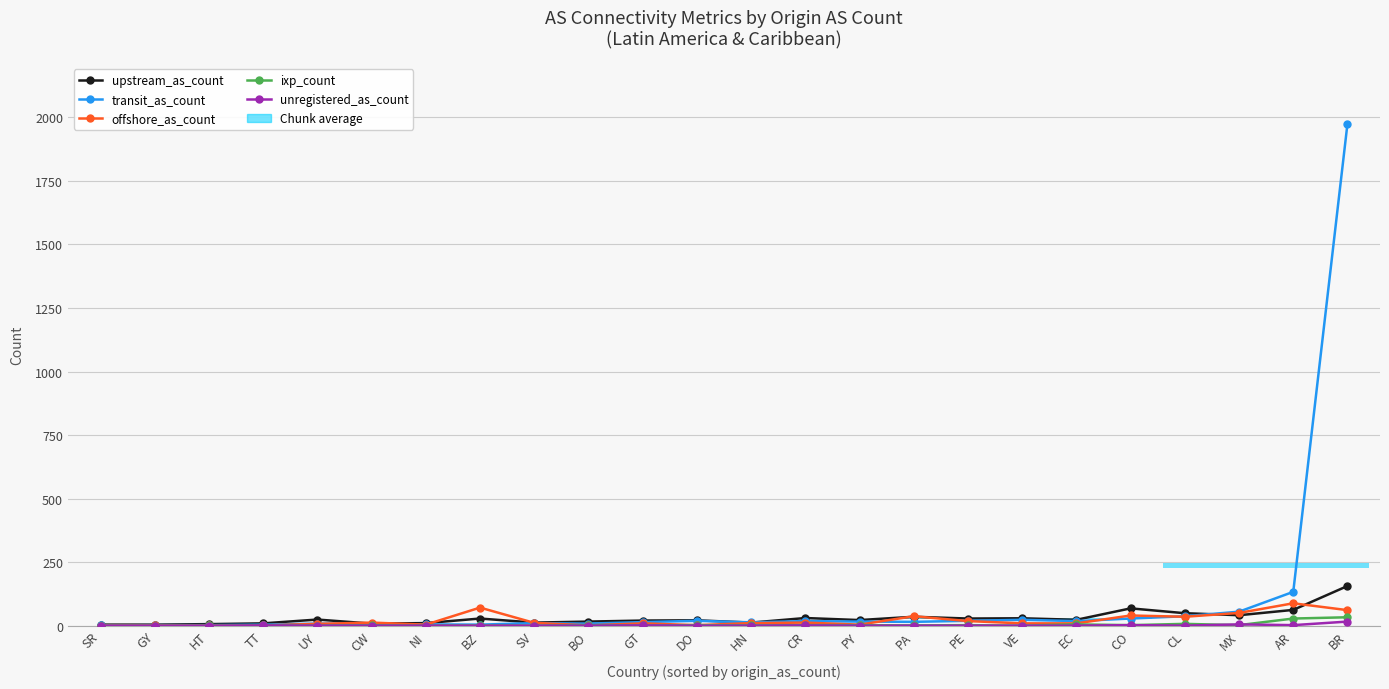

The offshore_as_count series shows 1 at NI. True or false?

False